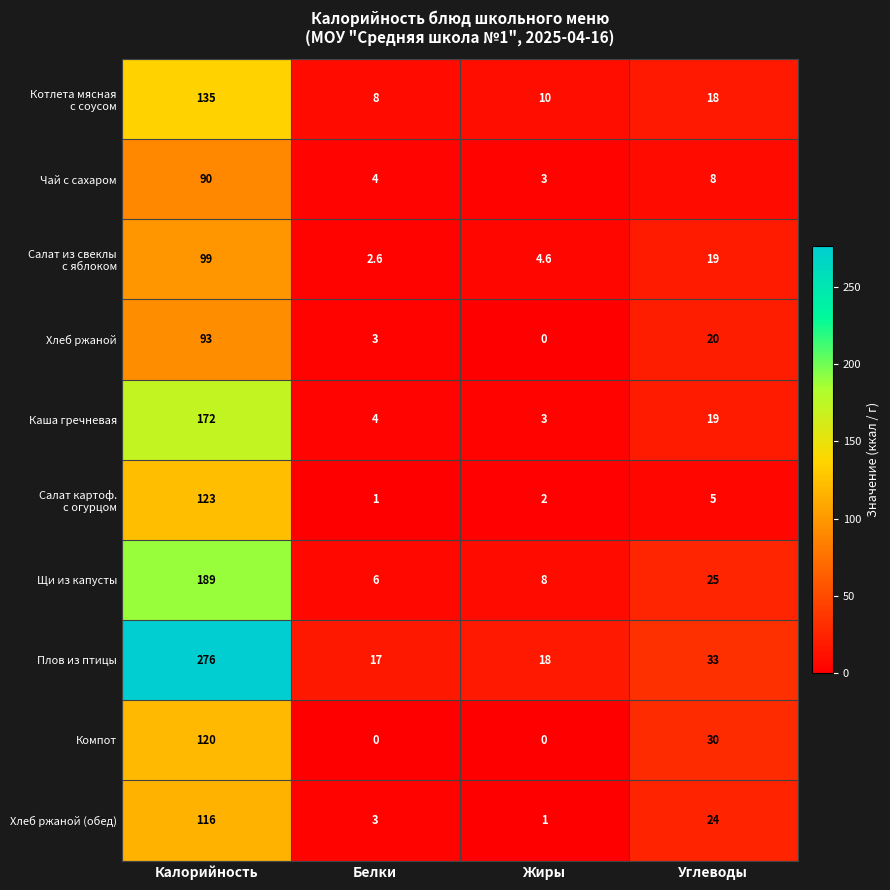

How many values in the Хлеб ржаной (обед) series are below 24?

2